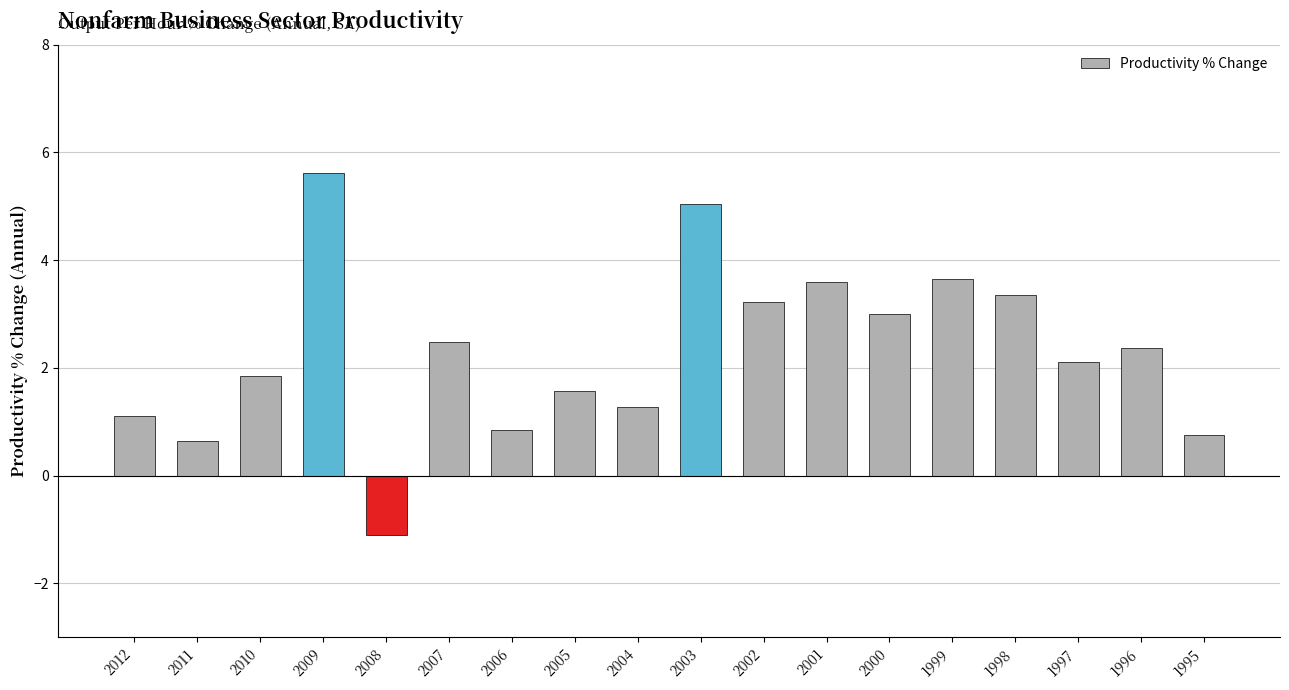

Are the bars grouped side by side (vs. stacked)?

No